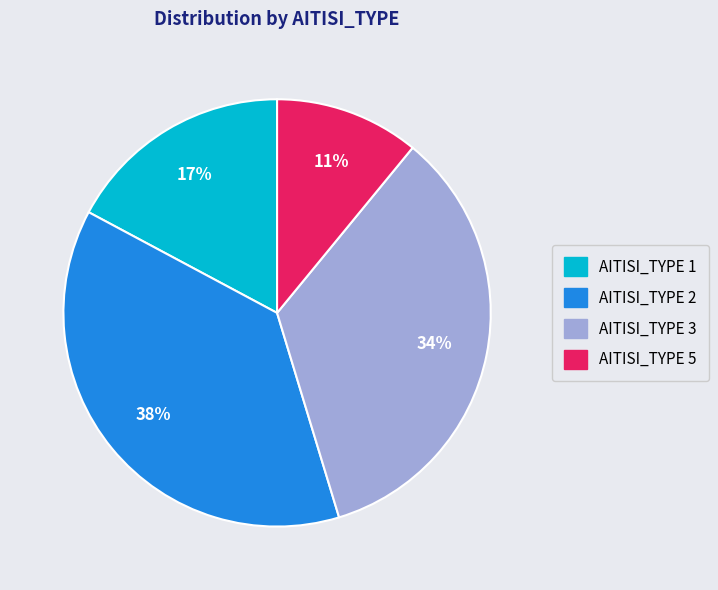

Is there a majority slice in this chart?

No